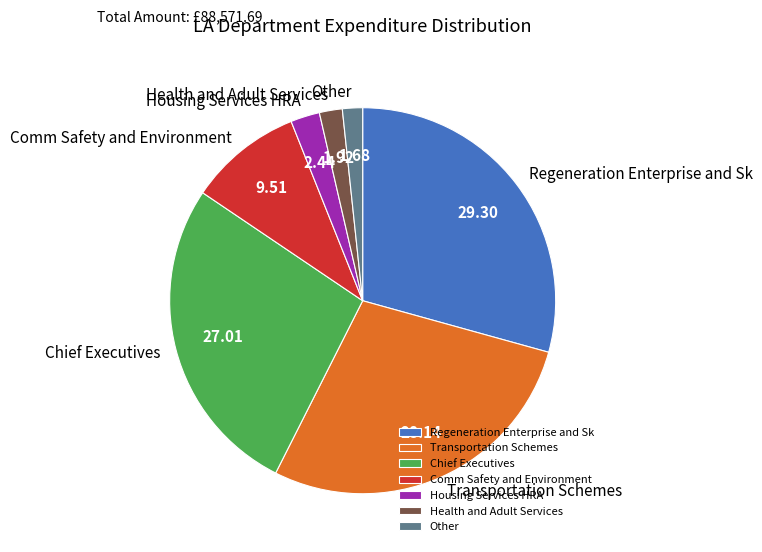

How many slices are in this pie chart?

7